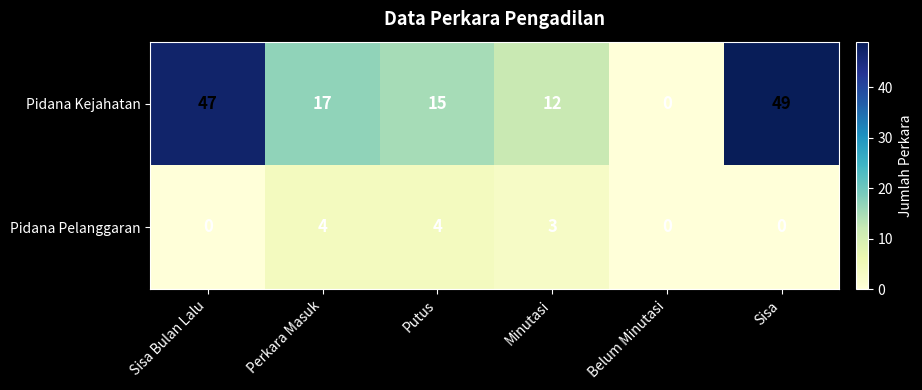

What is the difference between the maximum and minimum values in the Pidana Pelanggaran series?

4